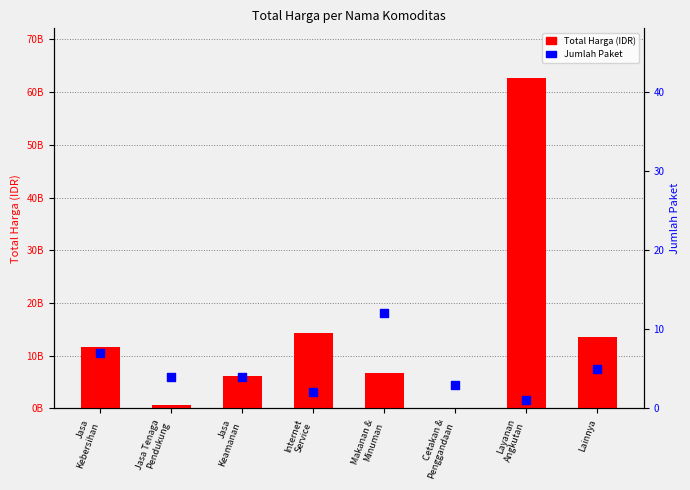

Which series has the largest total across all categories?

Total Harga (IDR)